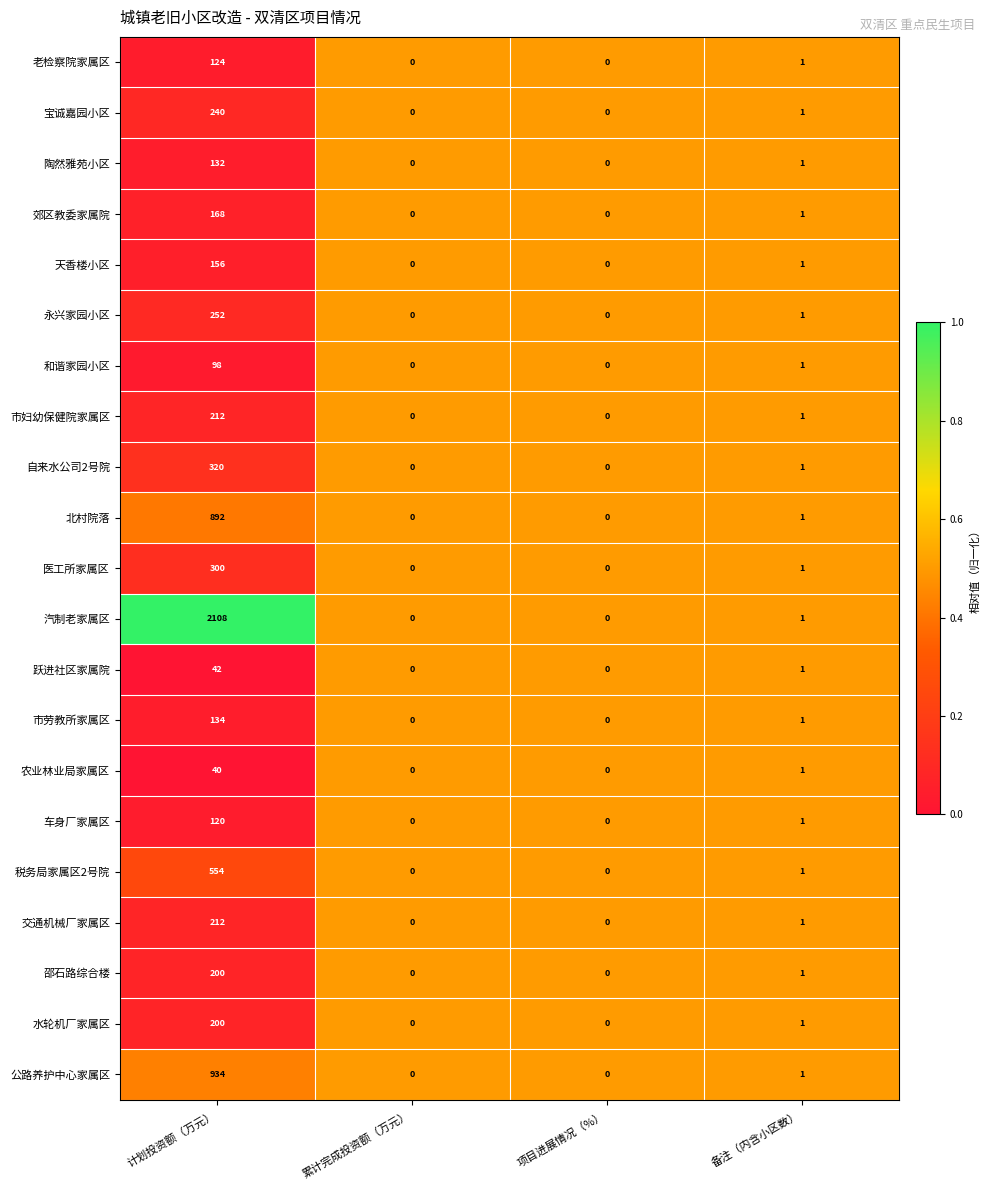

Is the value of 水轮机厂家属区 at 备注（内含小区数） greater than the value of 跃进社区家属院 at 项目进展情况（%）?

Yes